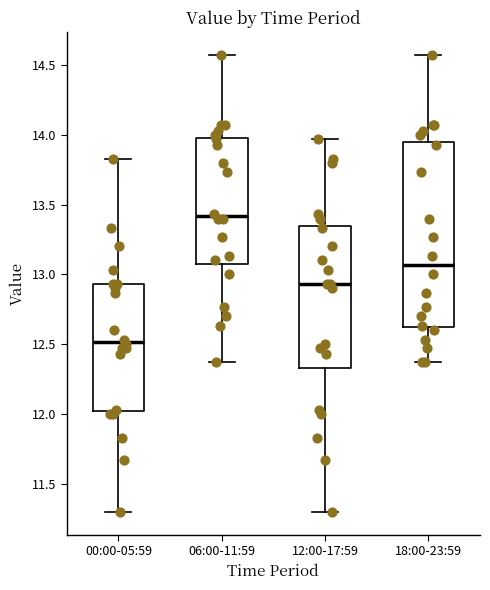

Where does the upper whisker of the box for 06:00-11:59 end on the y-axis? The values are not printed on the chart, so give them approximately, as read against the axis.

14.55